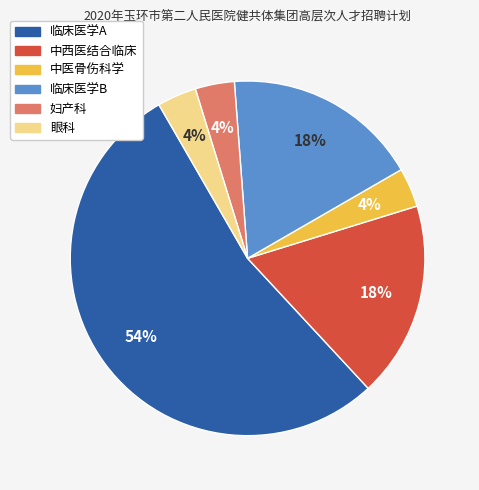

To the nearest percent, what percentage of the pie is 中医骨伤科学?

4%